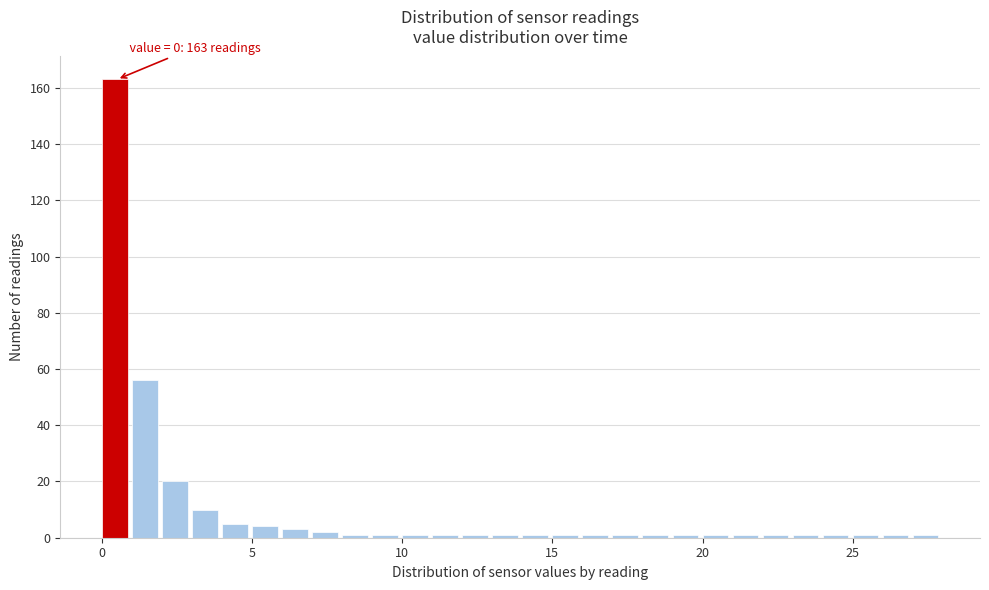

Around what value on the x-axis is the tallest bar? Give the approximate position of its centre, as read against the axis.

0.5